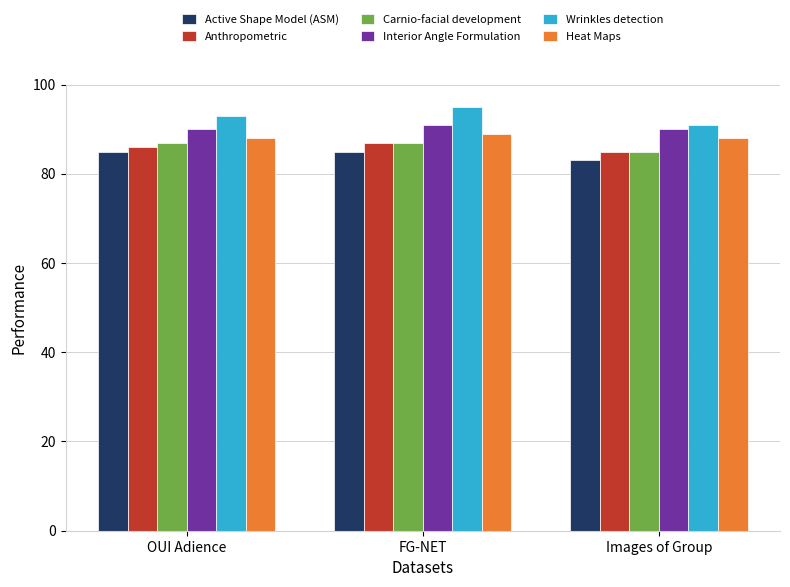

How many data points in Wrinkles detection are less than 93?

1